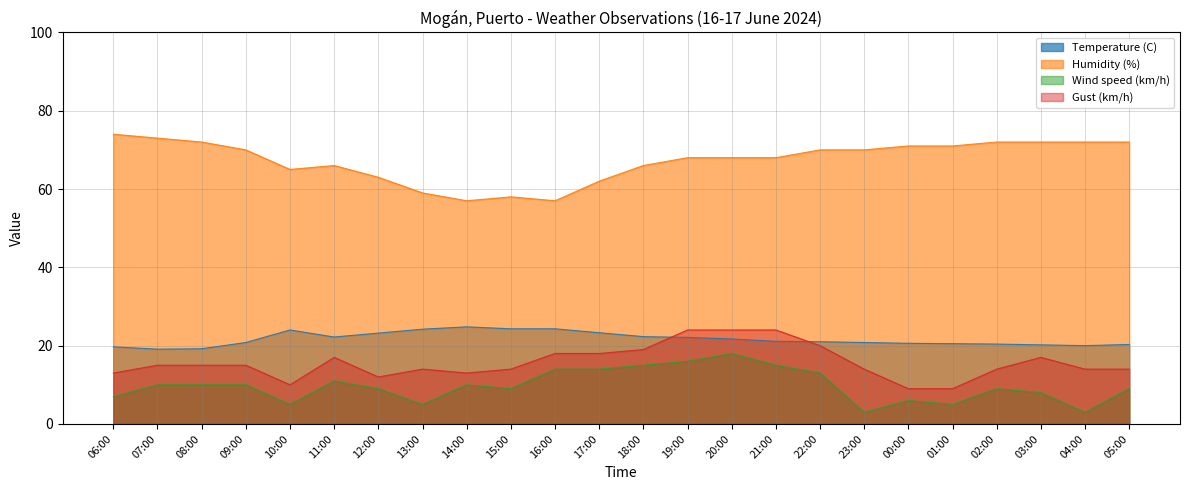

What position from the right is 17:00?

13